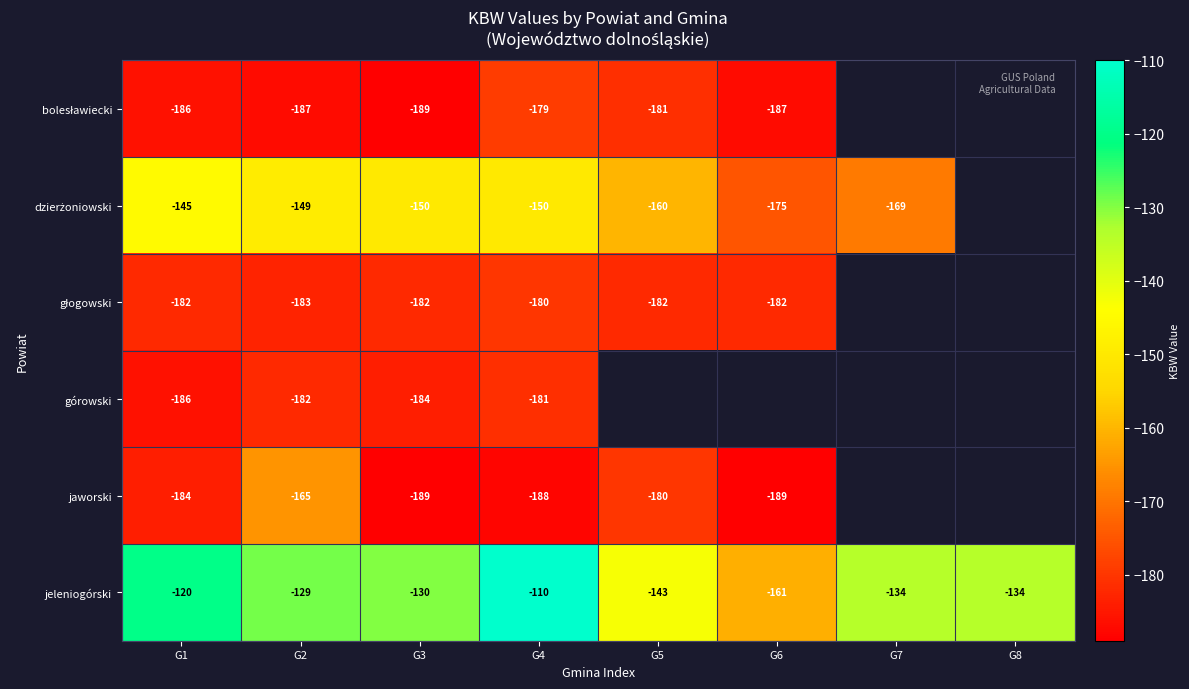

What is the total value across all series at G4?

-988